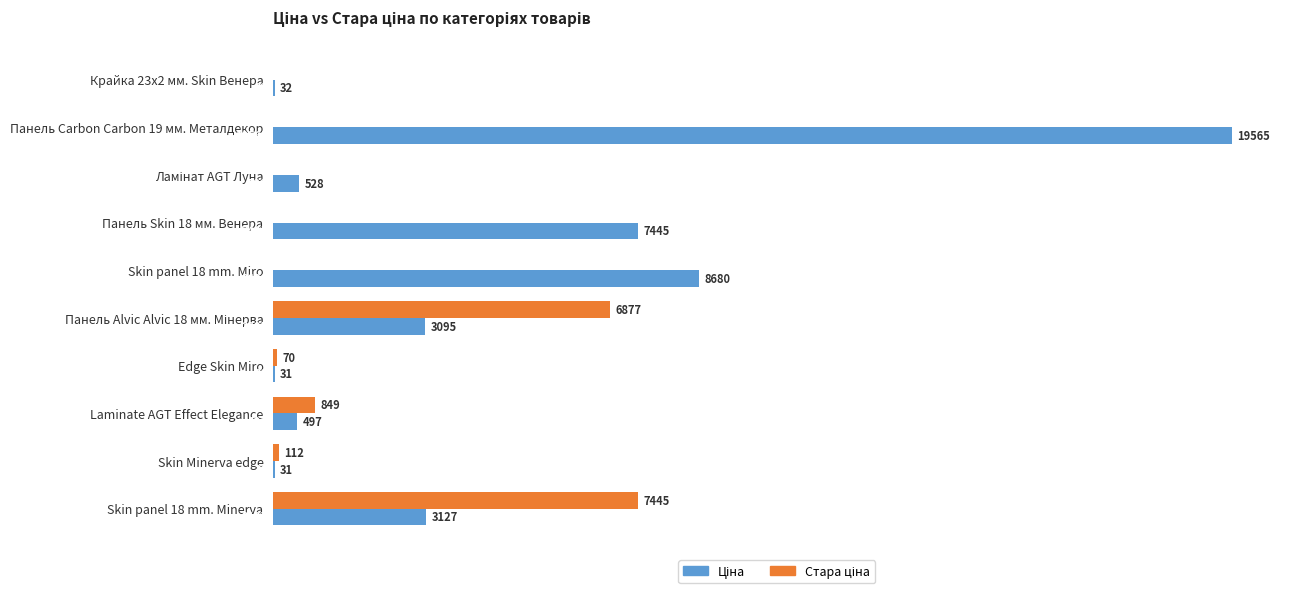

Count the number of categories in the chart.

10